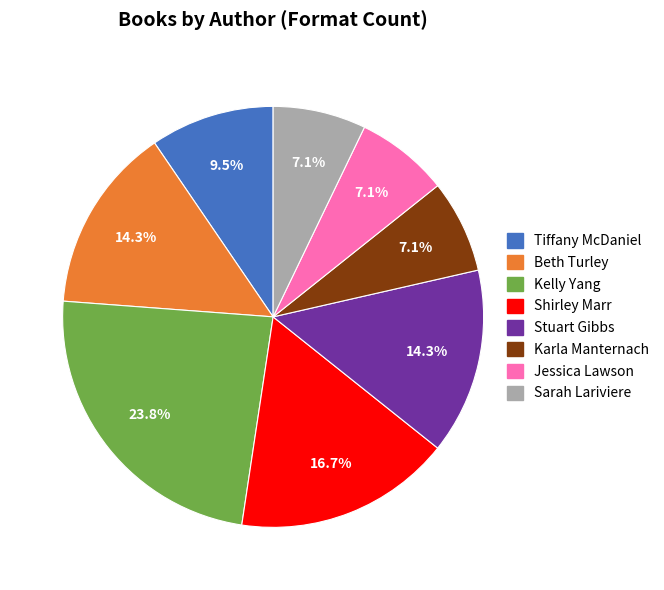

What is the largest slice in the pie chart?

Kelly Yang